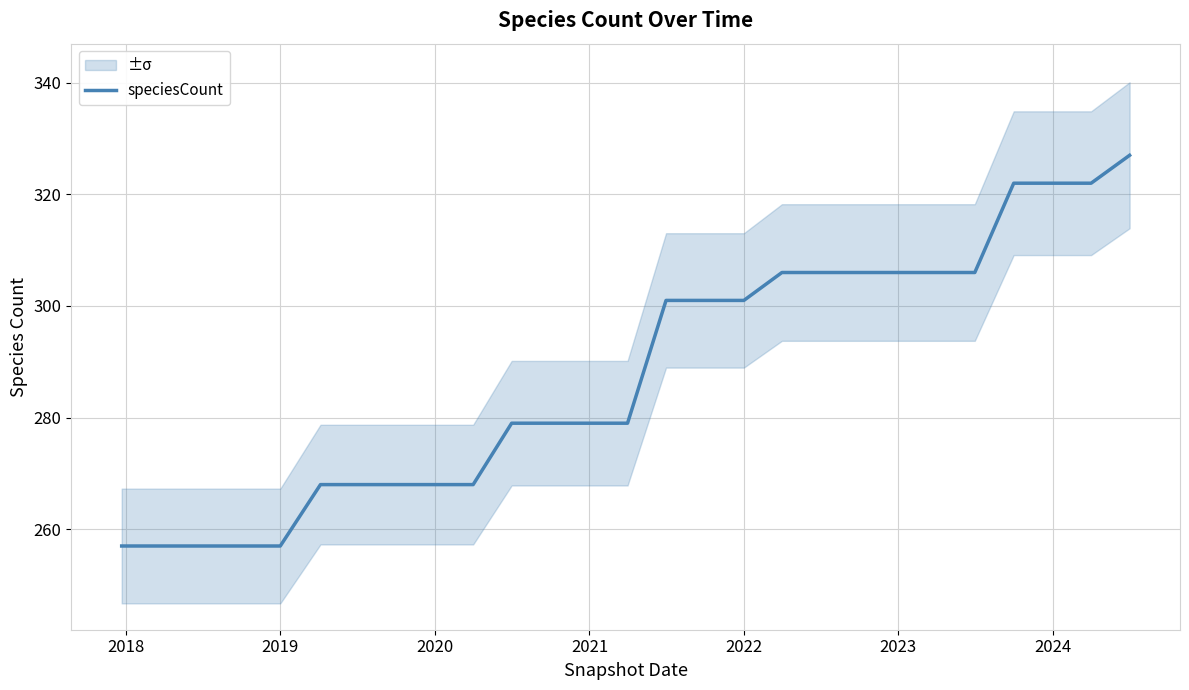

The value of speciesCount at 2019 is 257. True or false?

True